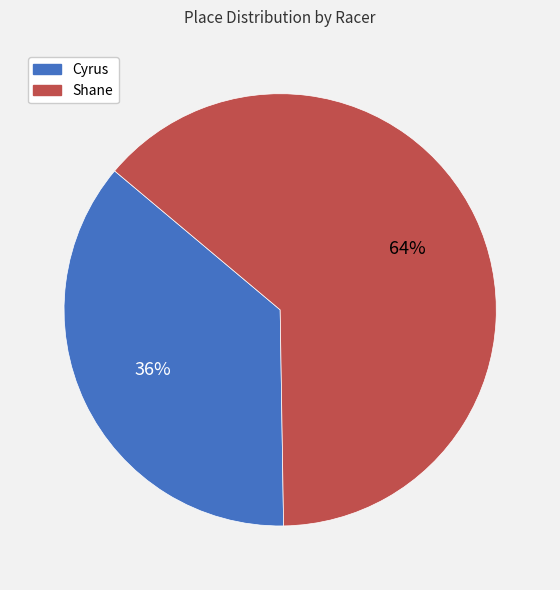

To the nearest percent, what is the combined percentage of Cyrus and Shane?

100%